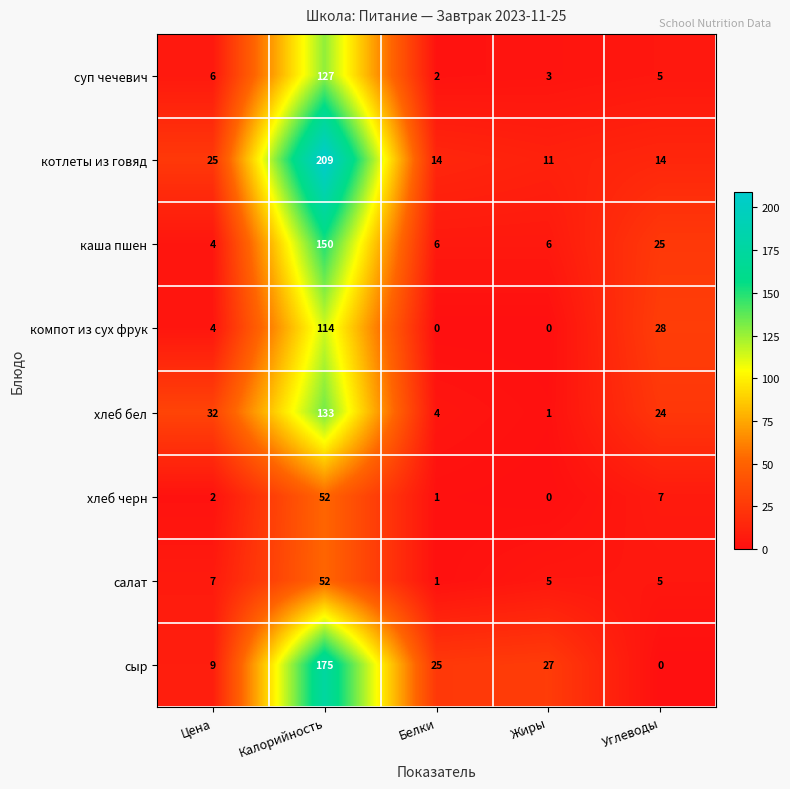

What is the difference between the котлеты из говяд values at Белки and Цена?

11